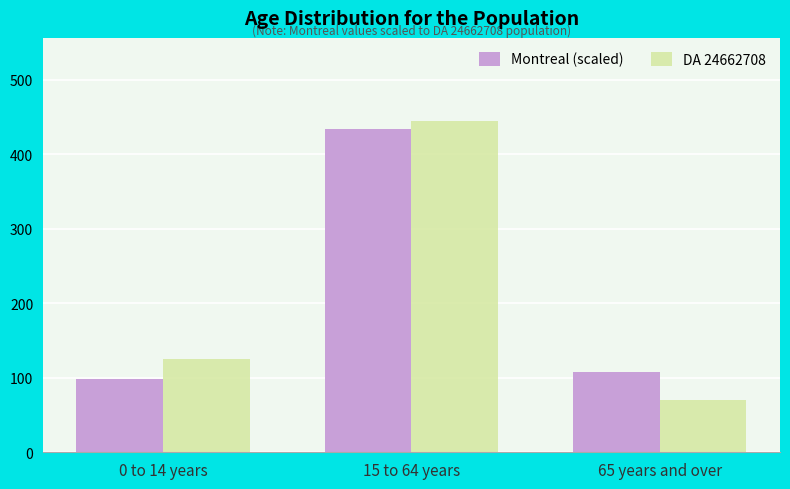

What is the spread (max minus min) of values at 15 to 64 years?

10.4